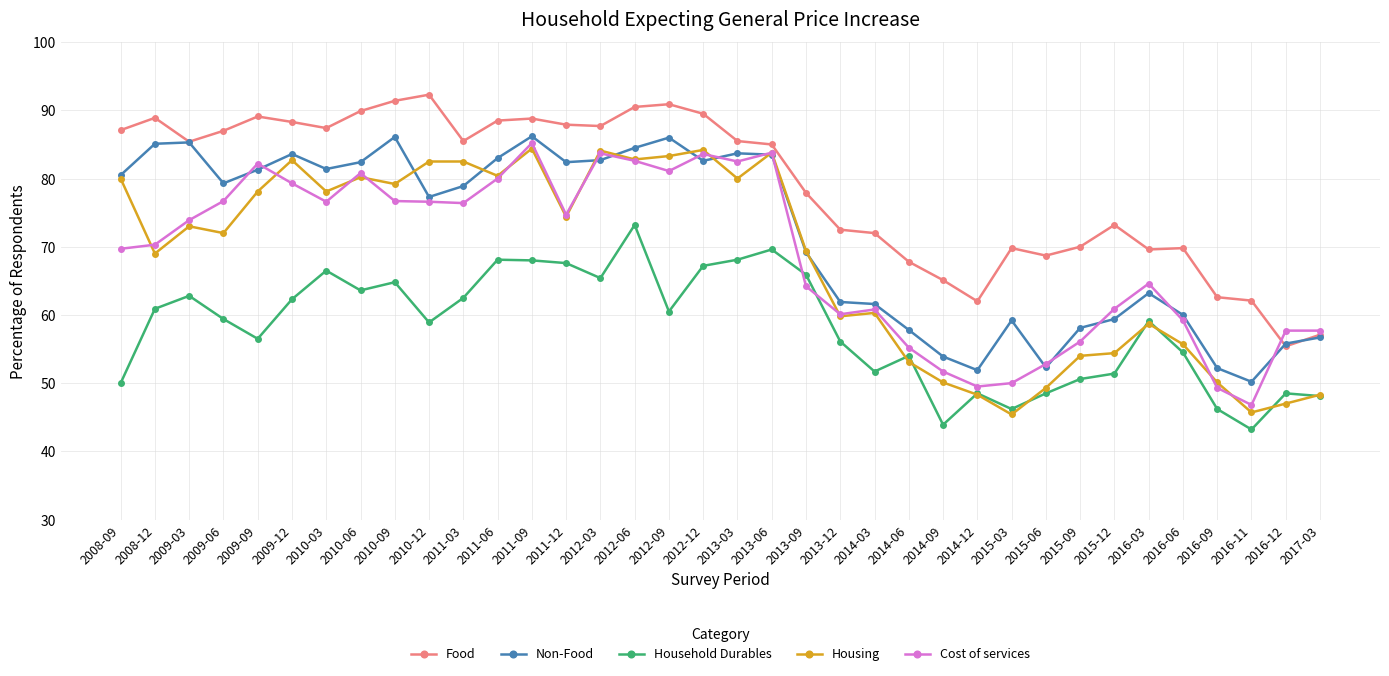

At how many categories does at least one series exceed 63?

31